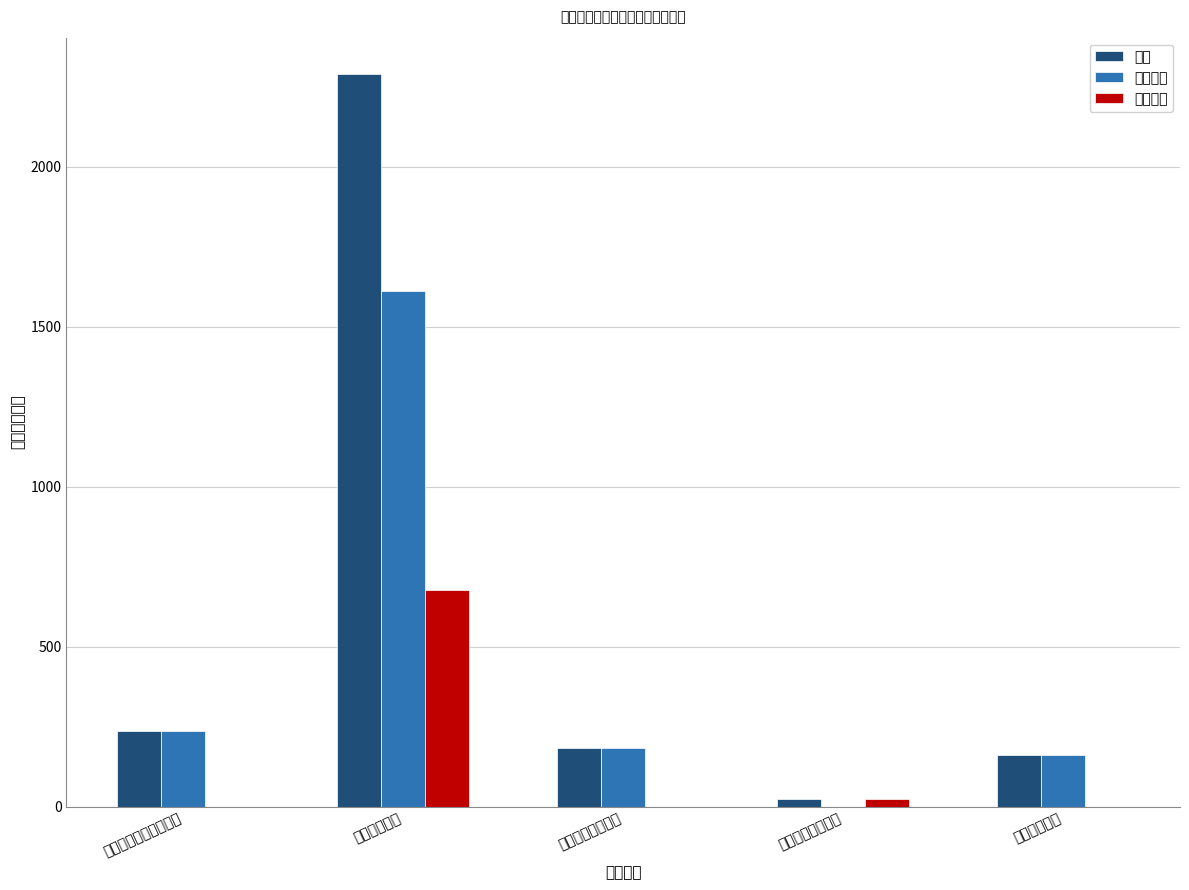

What is the label of the 1st bar from the right?

住房改革支出